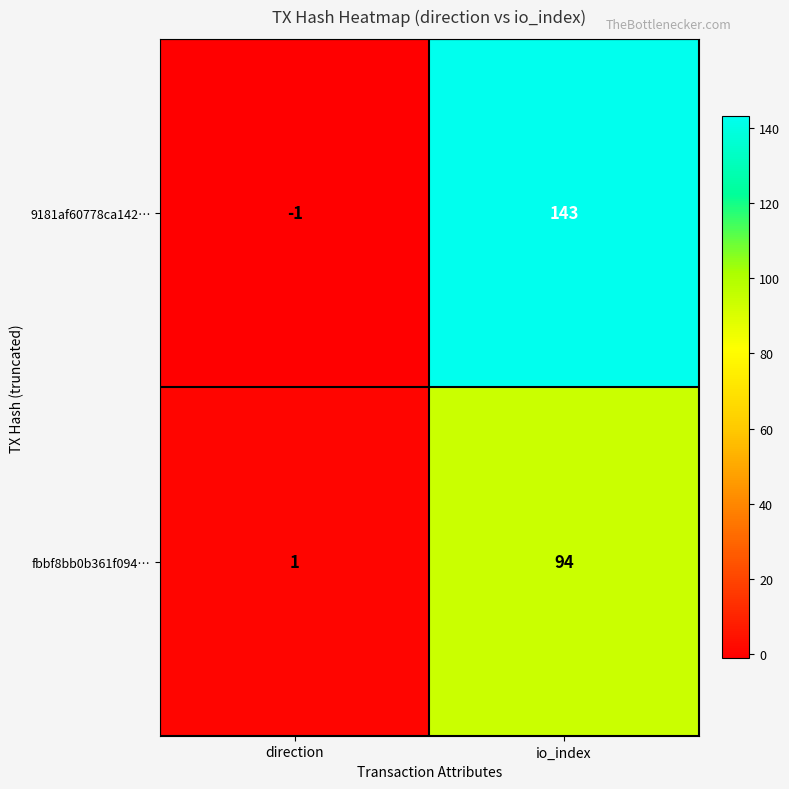

Which label corresponds to the largest value in the chart?

io_index